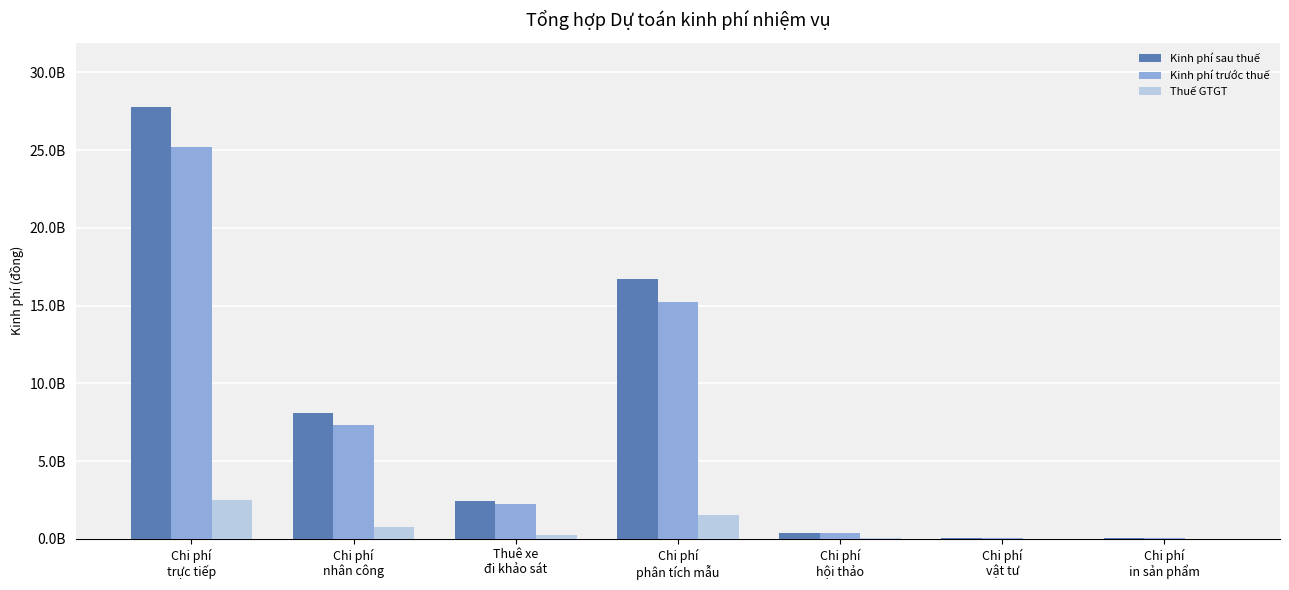

What is the smallest value displayed?

3771000.0